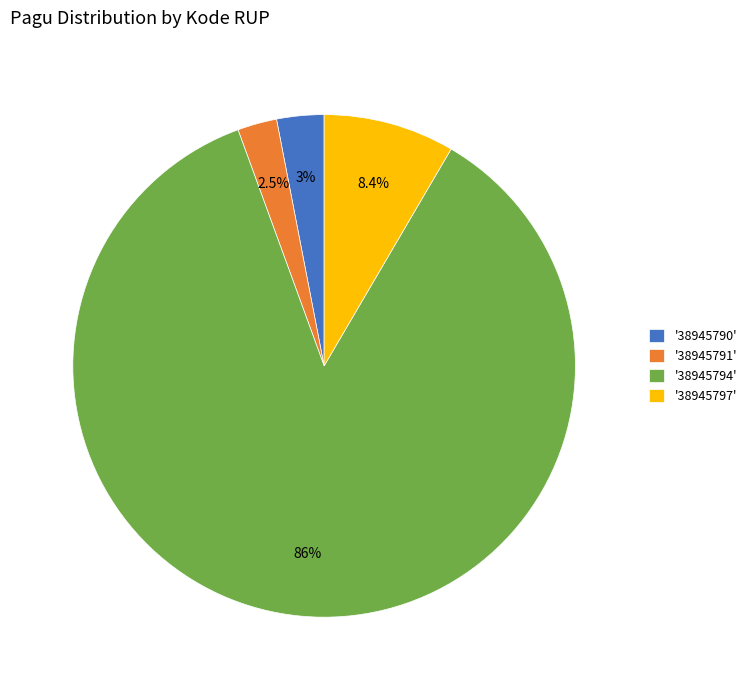

How much of the chart is everything except '38945791'?

97.5%